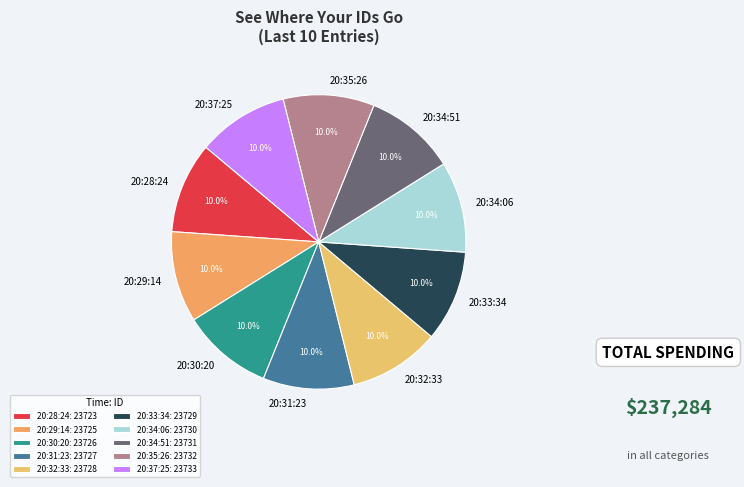

The 20:32:33 slice represents 24% of the pie. True or false?

False